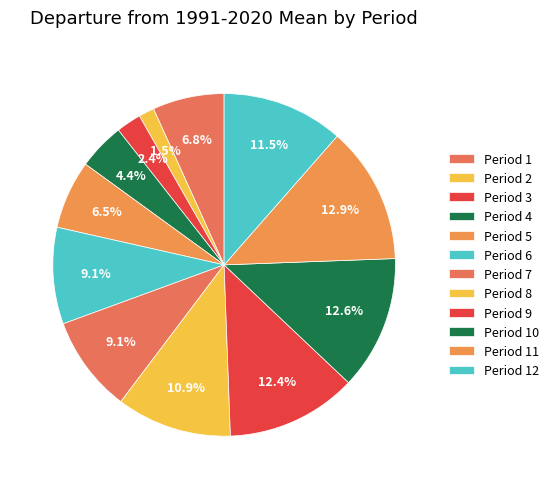

What percentage is the Period 7 slice, to the nearest percent?

9%